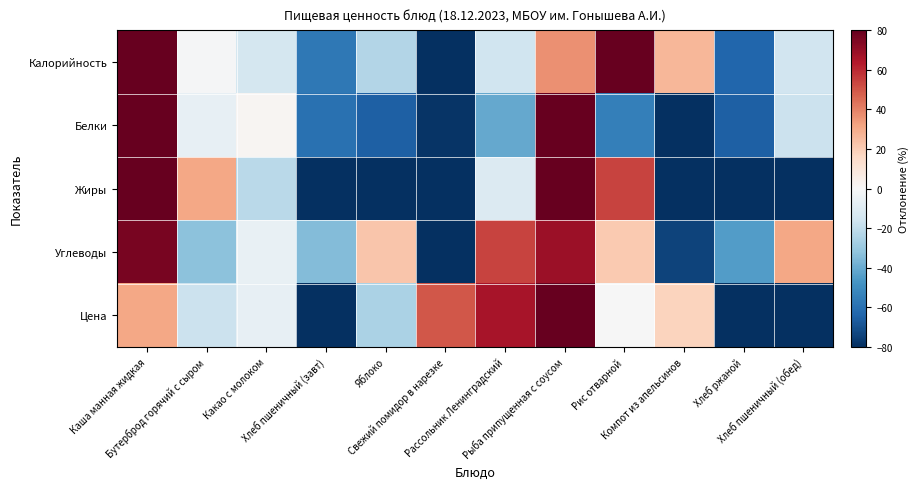

At Рассольник Ленинградский, list the series in order from largest to smallest.

Цена, Углеводы, Жиры, Калорийность, Белки